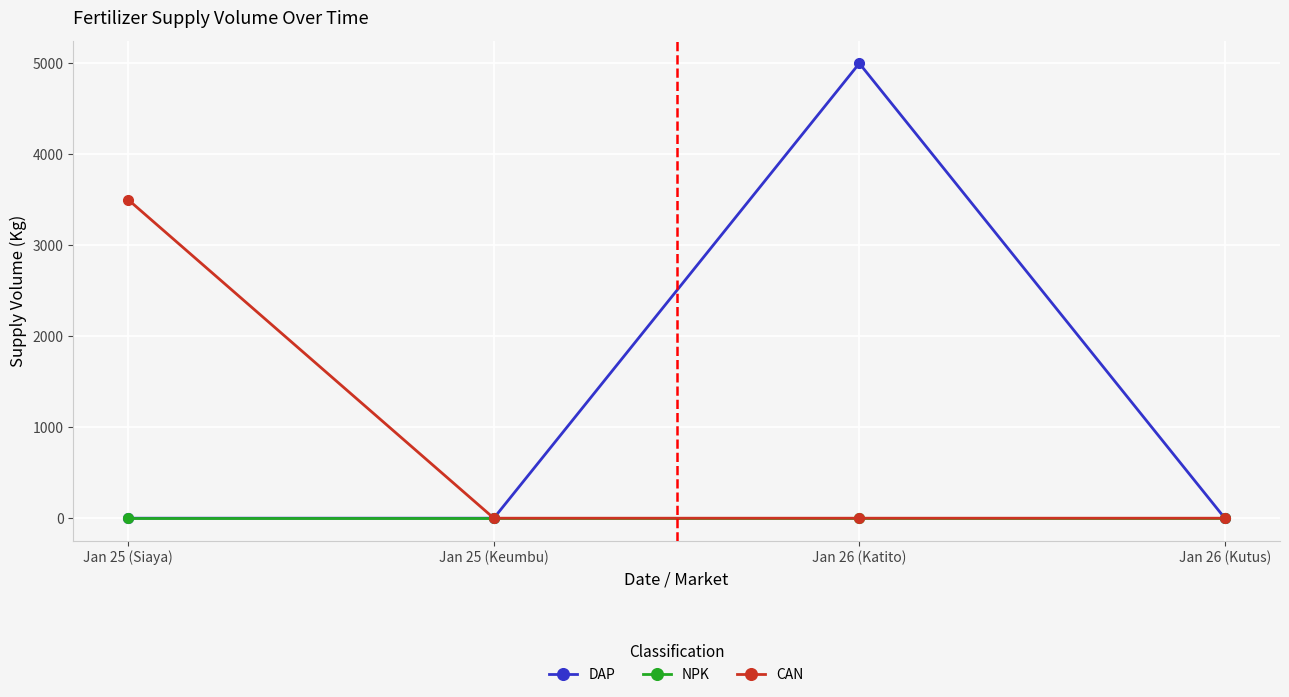

The DAP series shows 0 at Jan 25 (Keumbu). True or false?

True